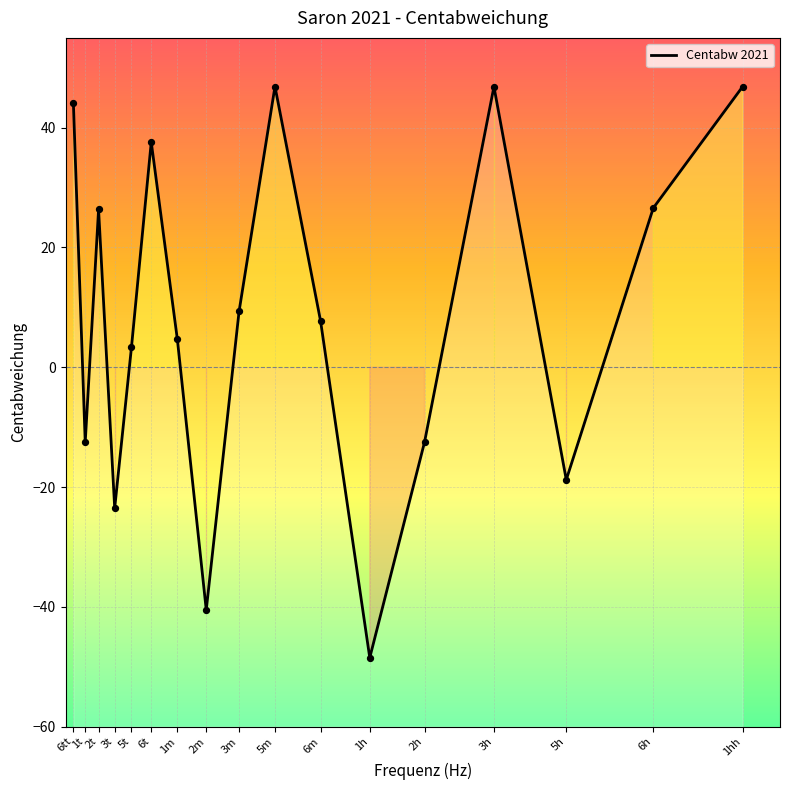

What is the ratio of the value at 6tt to the value at 6t?

1.2